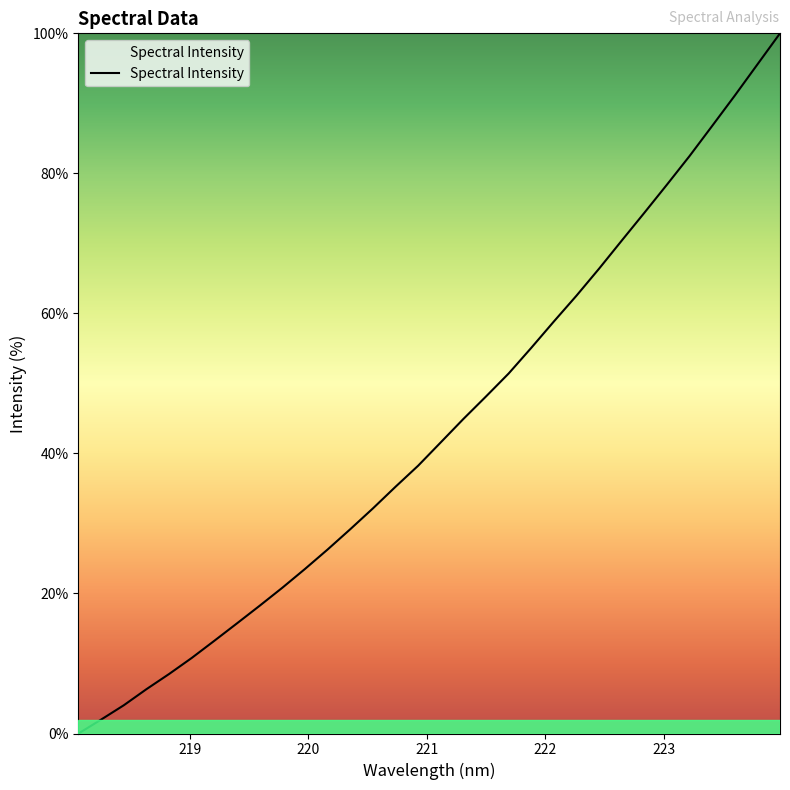

What is the maximum value shown in the chart?

100.0